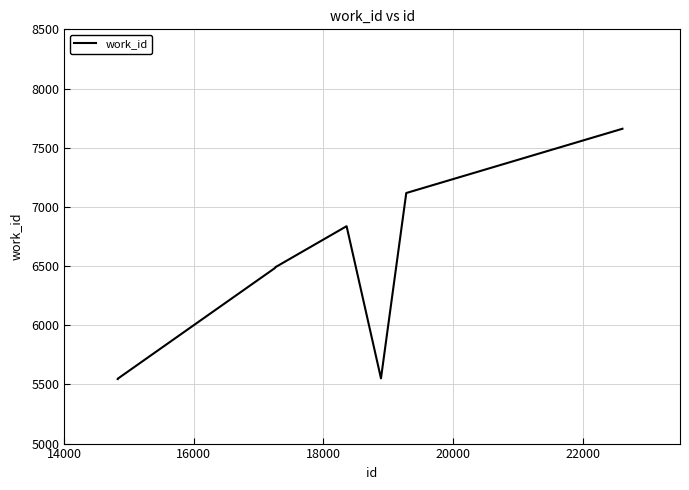

What is the difference between the maximum and minimum values?

2115